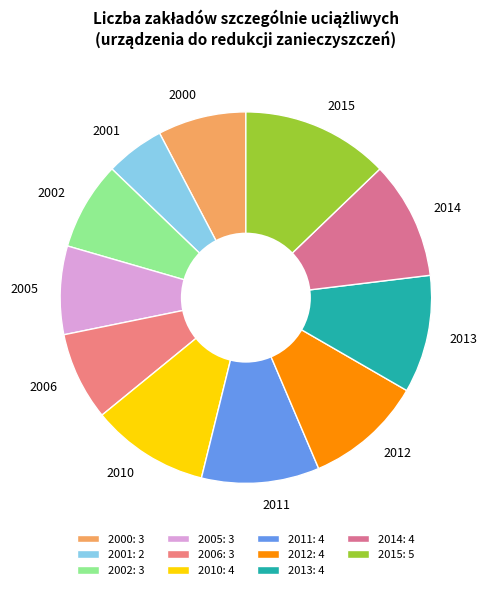

How many slices are in this pie chart?

11